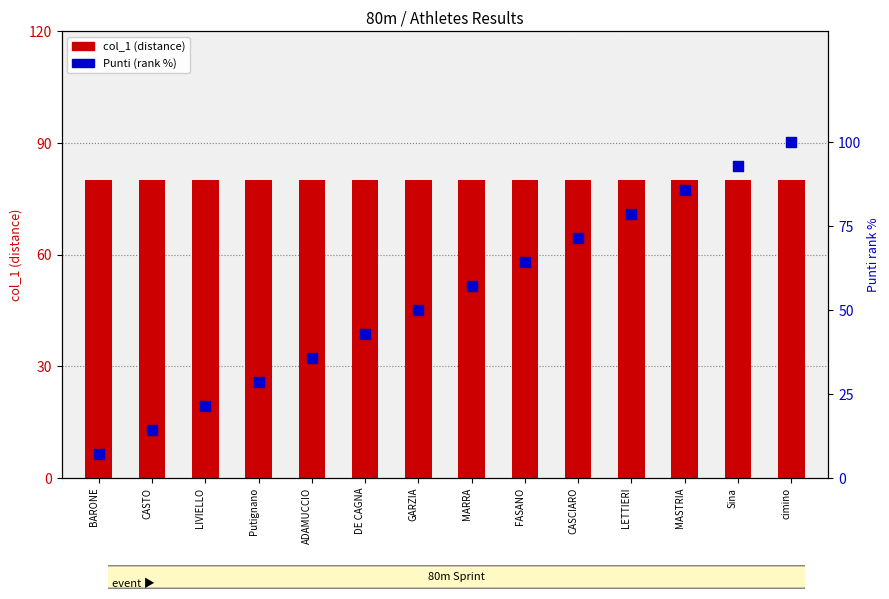

Which series contains the highest Y value?

Punti (rank %)